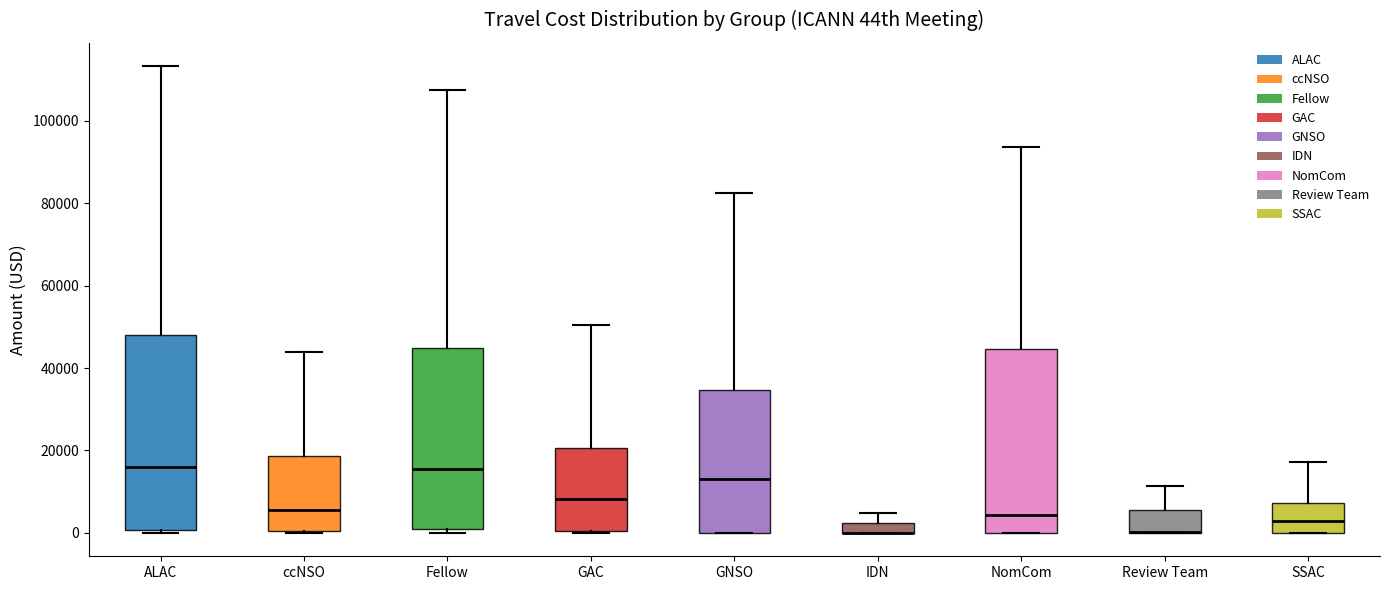

Where is the lower edge of the box for ccNSO on the y-axis? The values are not printed on the chart, so give them approximately, as read against the axis.

0